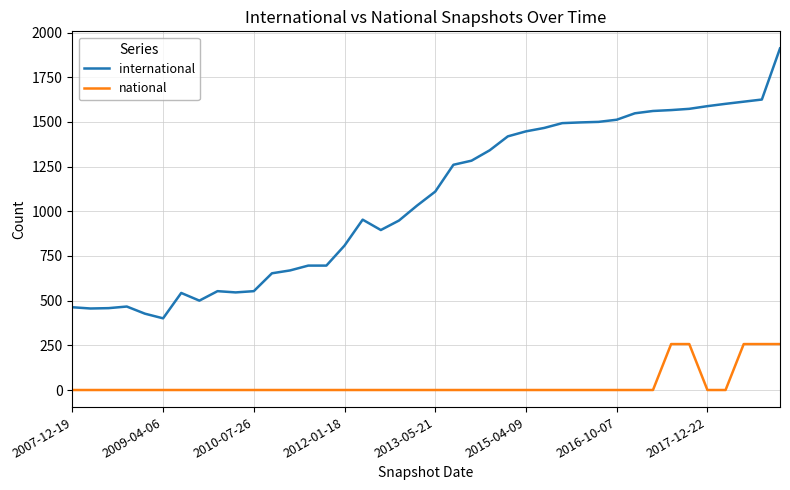

List the series in order of their peak value, lowest first.

national, international